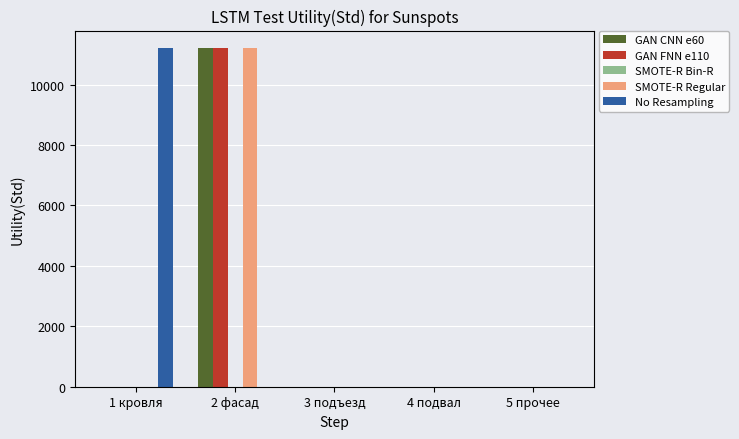

Reading right to left, list all the values displayed in this chart.

GAN CNN e60: 5 прочее=0.0	4 подвал=0.0	3 подъезд=0.0	2 фасад=11226.6	1 кровля=0.0
GAN FNN e110: 5 прочее=0.0	4 подвал=0.0	3 подъезд=0.0	2 фасад=11226.6	1 кровля=0.0
SMOTE-R Regular: 5 прочее=0.0	4 подвал=0.0	3 подъезд=0.0	2 фасад=11226.6	1 кровля=0.0
No Resampling: 5 прочее=0.0	4 подвал=0.0	3 подъезд=0.0	2 фасад=0.0	1 кровля=11226.6